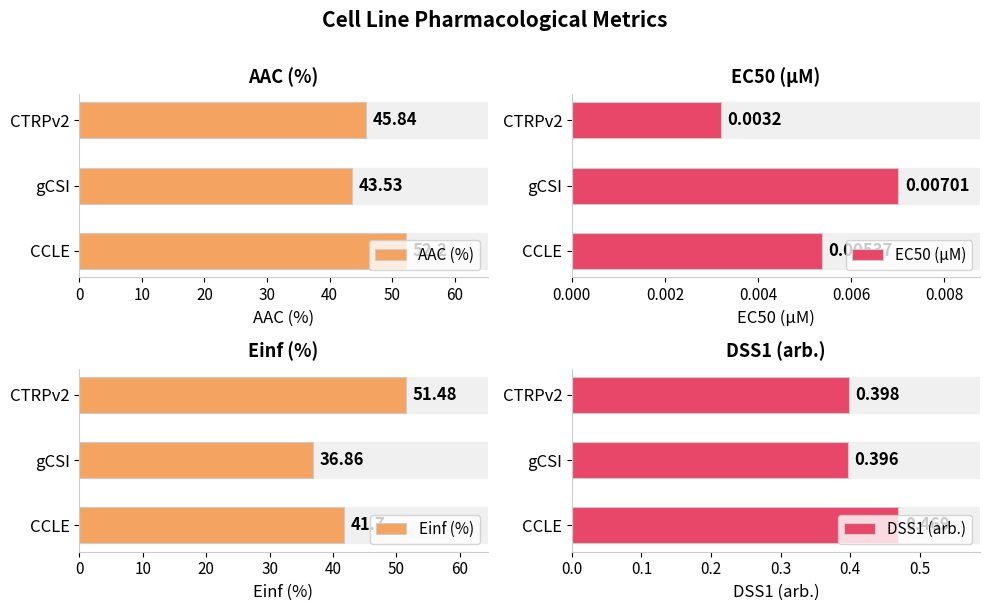

List the series in order of their peak value, lowest first.

EC50 (µM), DSS1 (arb.), Einf (%), AAC (%)